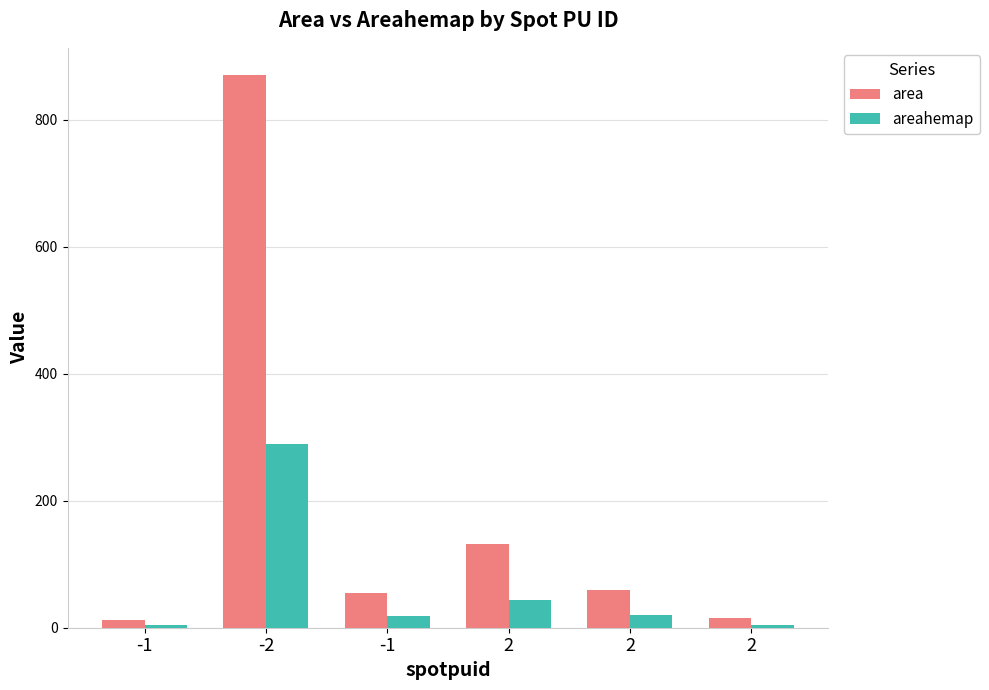

What is the value of the areahemap bar at the 3rd from the left?

4.0